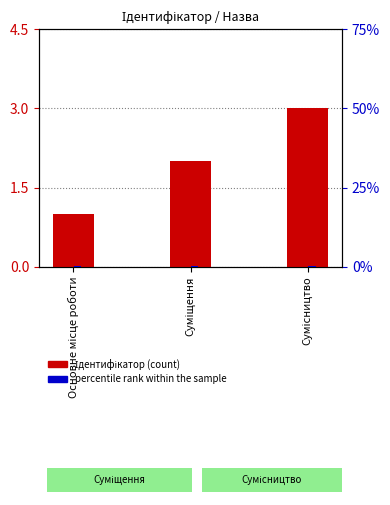

How many values in the Ідентифікатор series exceed 2?

1